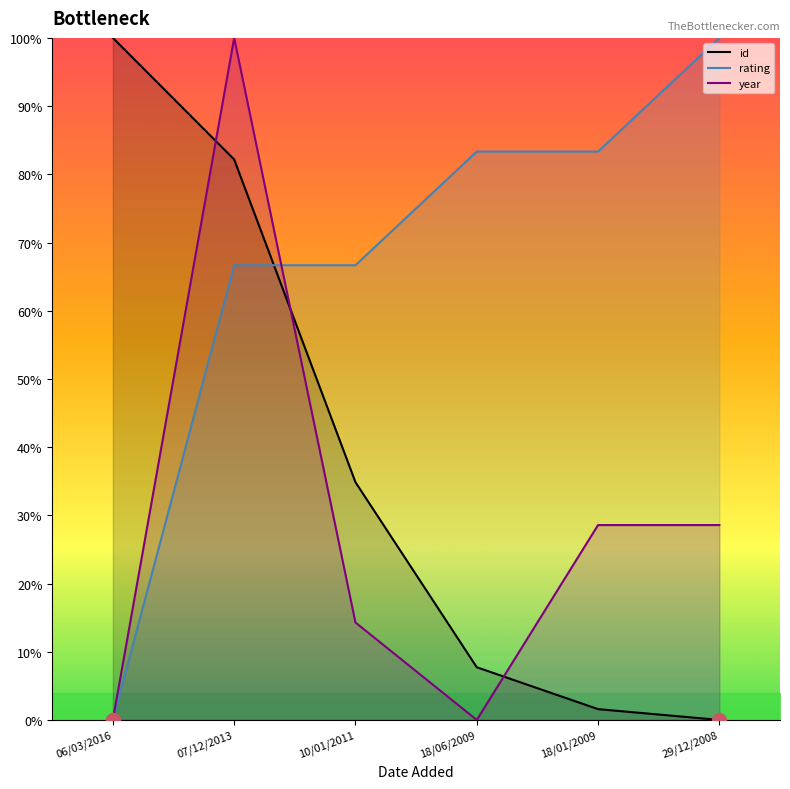

Which series has the widest spread of values?

id_line